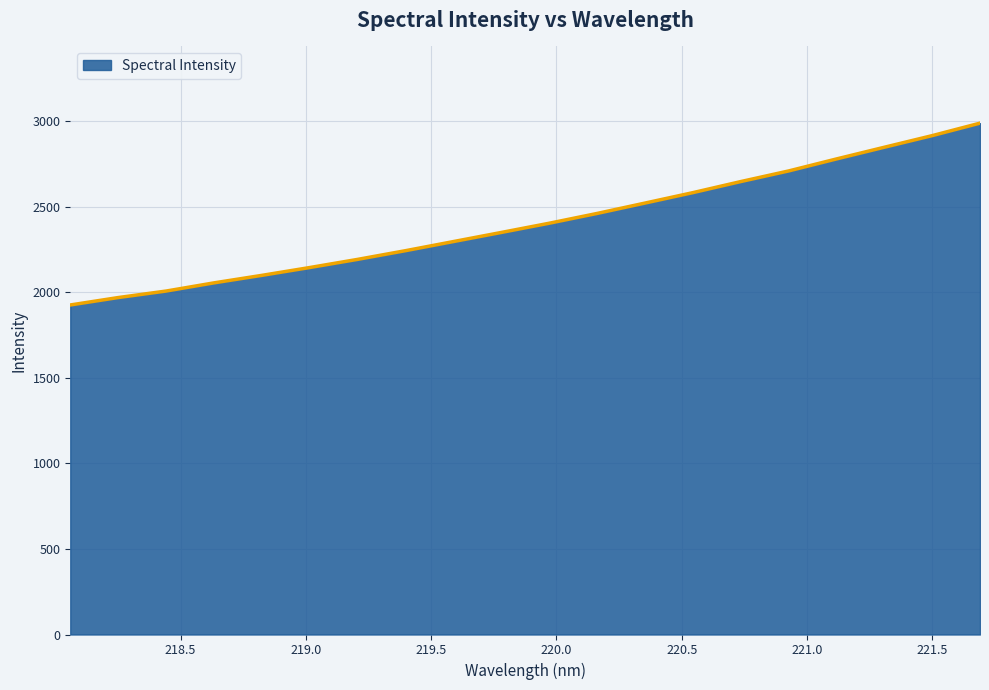

What is the greatest value displayed?

2987.8